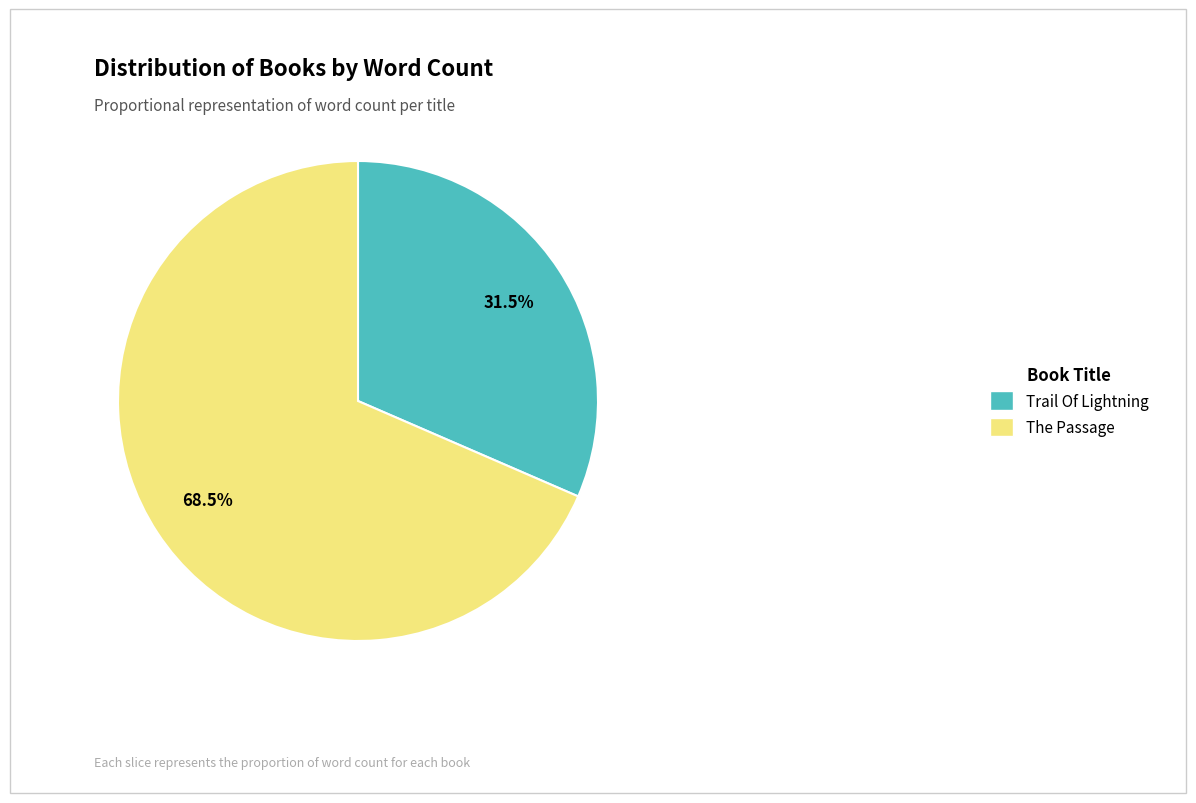

Count the number of slices in the pie.

2